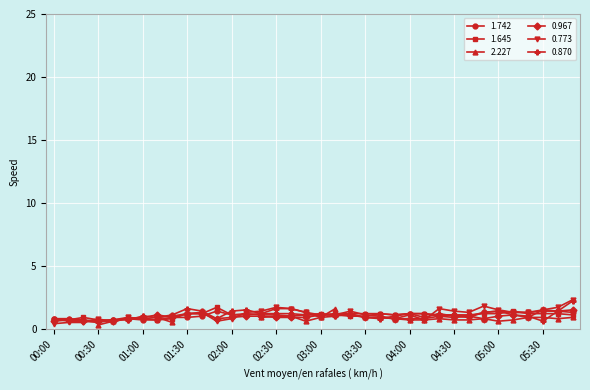

Between which two adjacent categories do 0.870 and 0.967 first intersect?

00:00 and 00:10